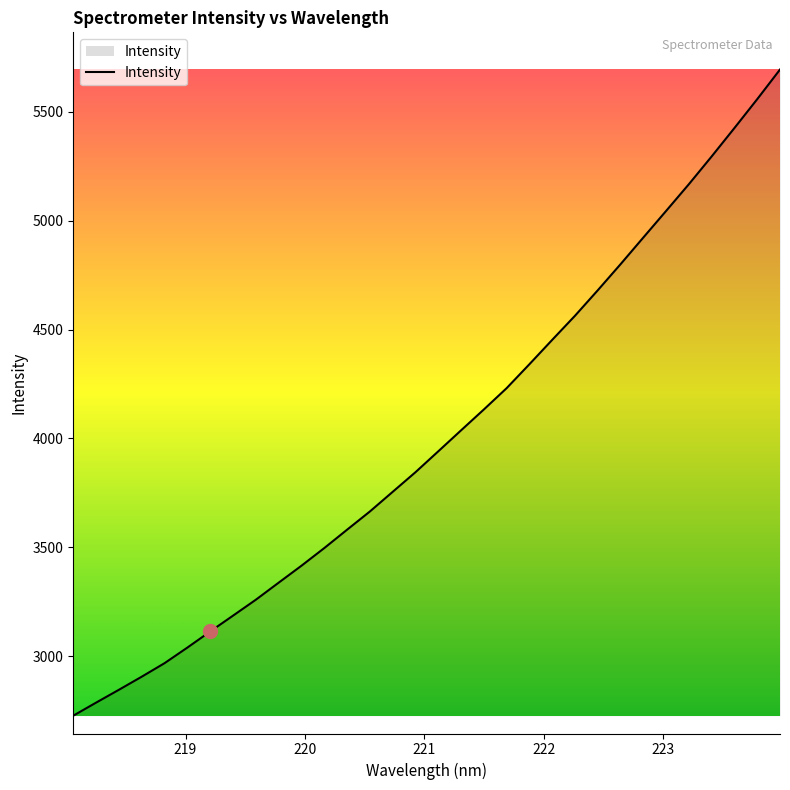

How many lines are shown in the chart?

1